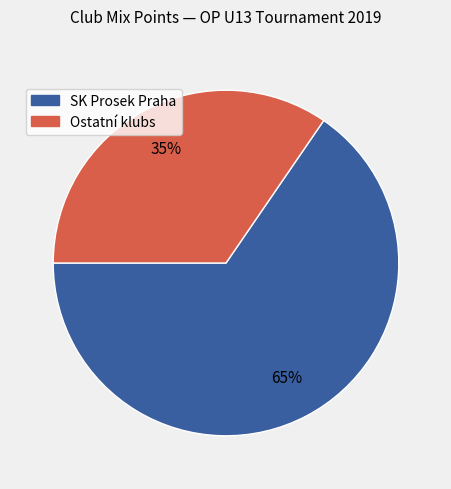

Does any single category account for the majority?

Yes